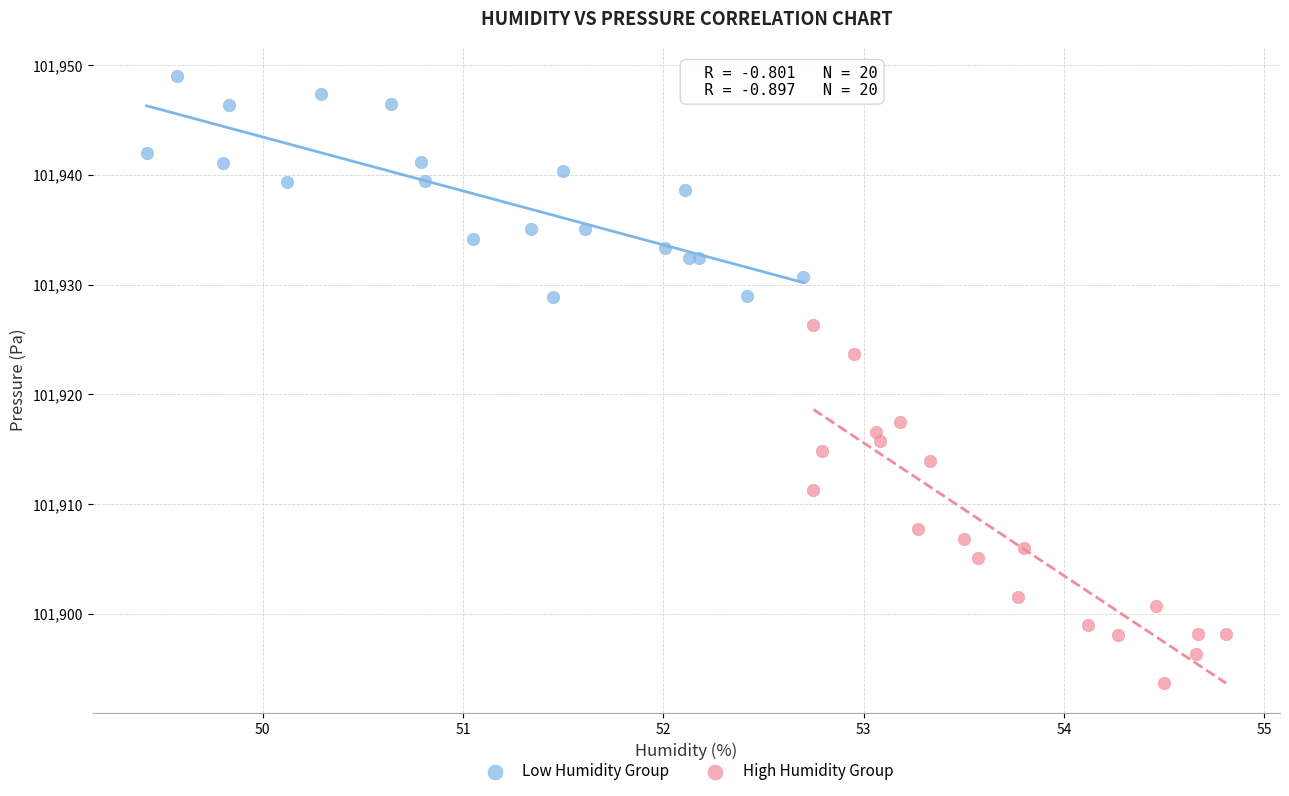

Which series has the largest Y range (max minus min)?

High Humidity Group